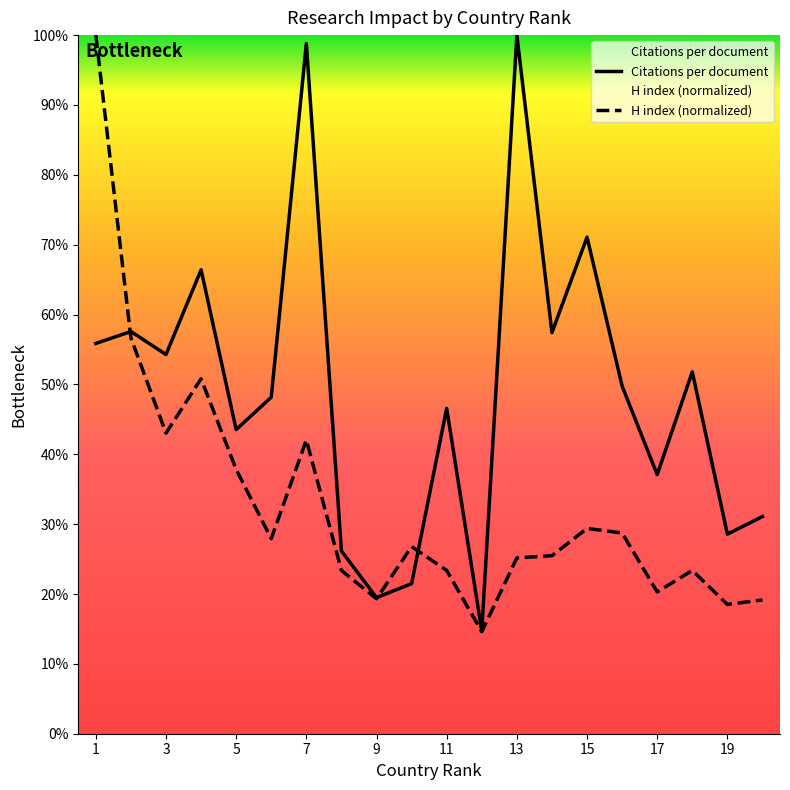

What is the greatest value displayed?

100.0